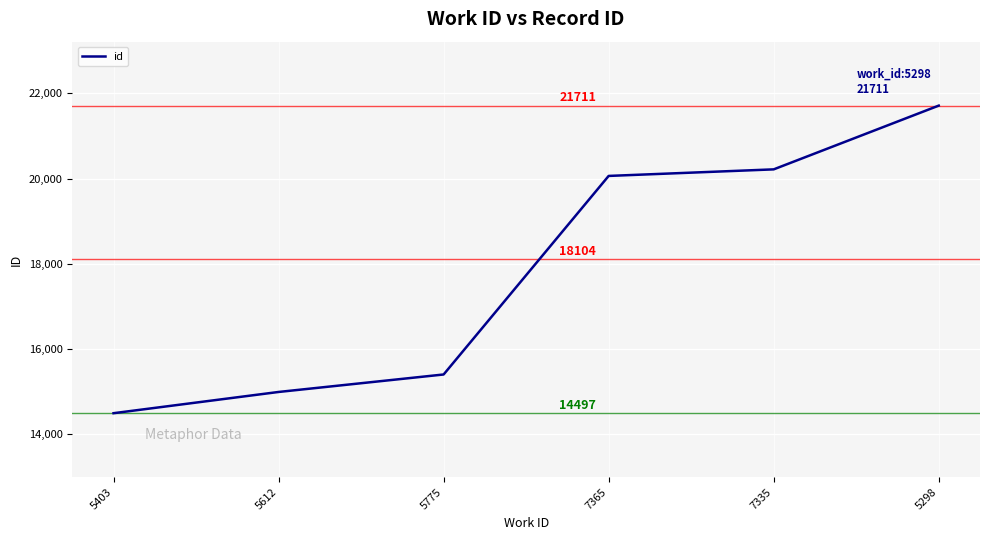

What is the difference between the maximum and second lowest values?

6716